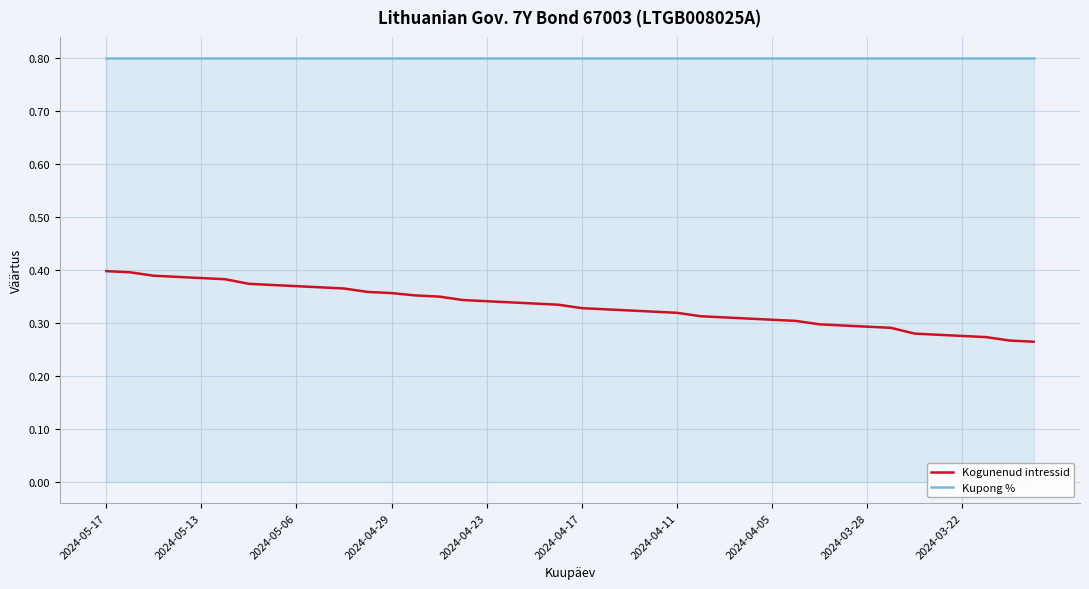

How many lines are shown in the chart?

2